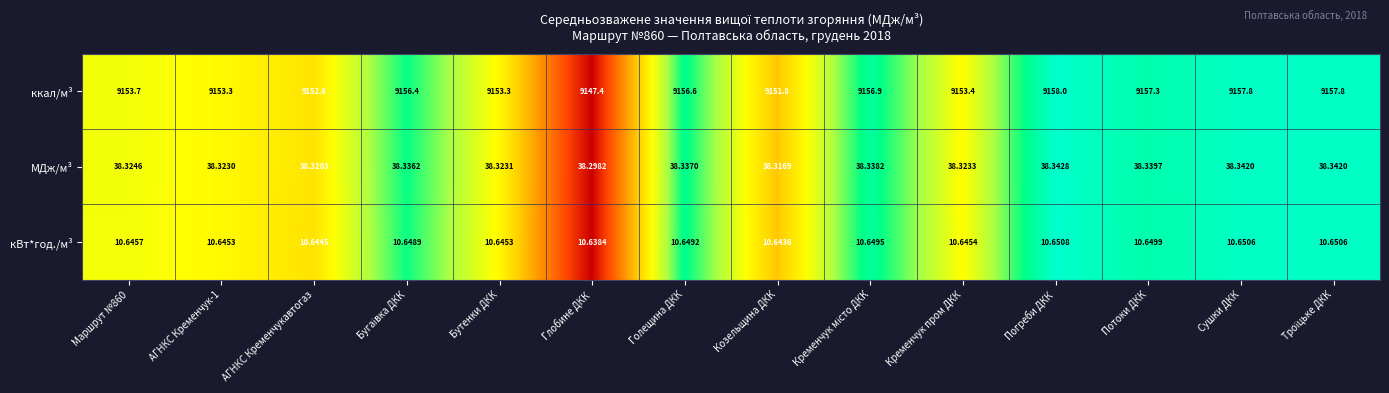

How many categories are shown in the chart?

14